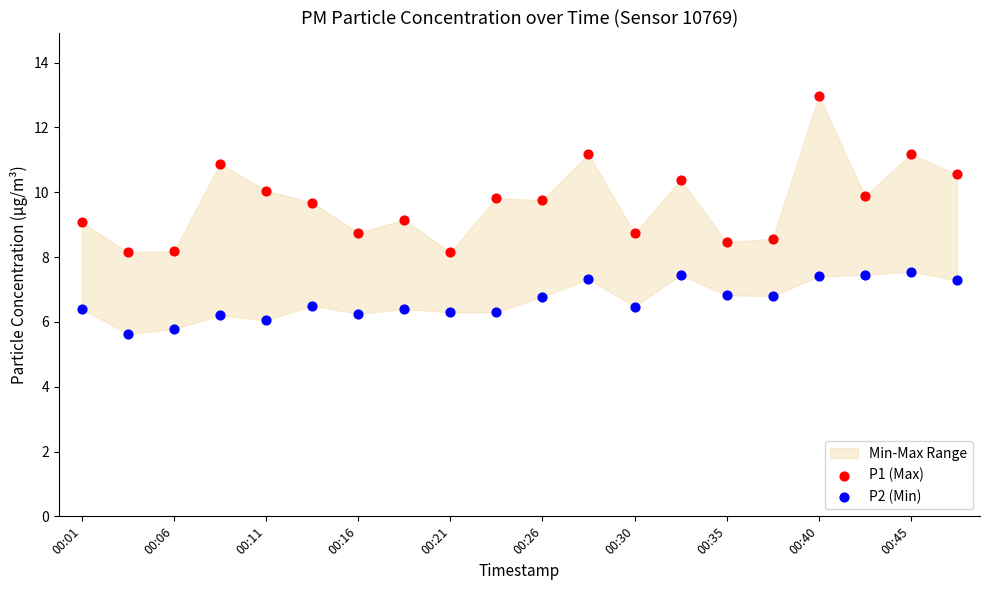

Which series reaches the maximum Y coordinate?

P1 (Max)